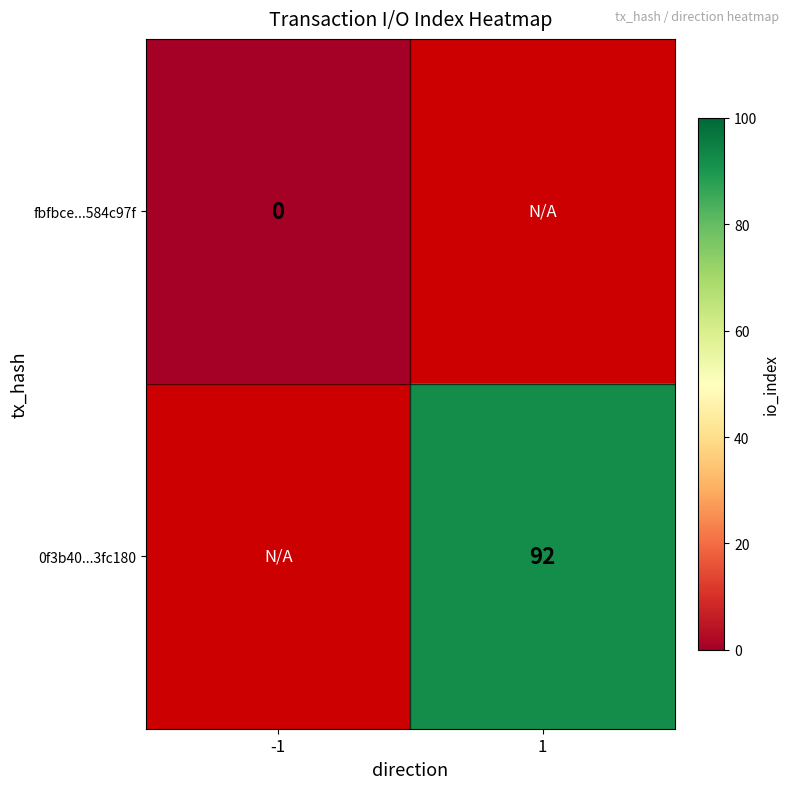

Which label corresponds to the largest value in the chart?

1